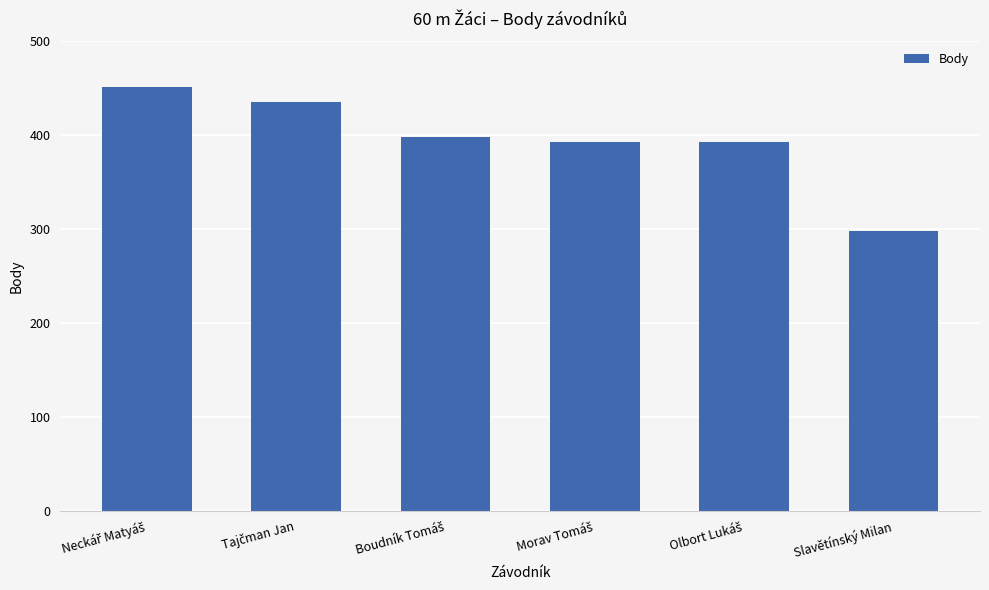

Does the chart contain stacked bars?

No